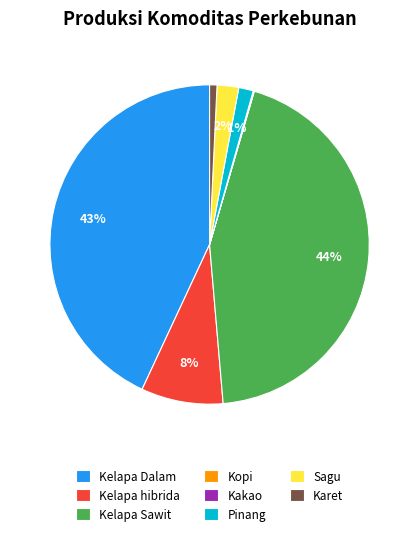

What percentage is the Sagu slice, to the nearest percent?

2%